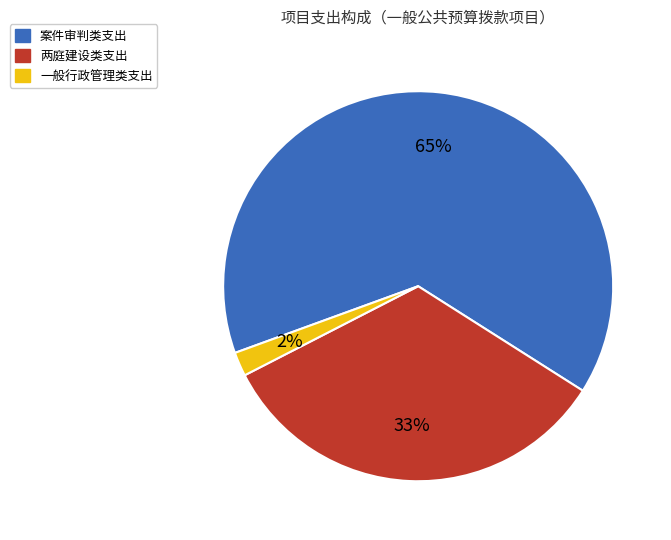

Between 两庭建设类支出 and 一般行政管理类支出, which is larger?

两庭建设类支出